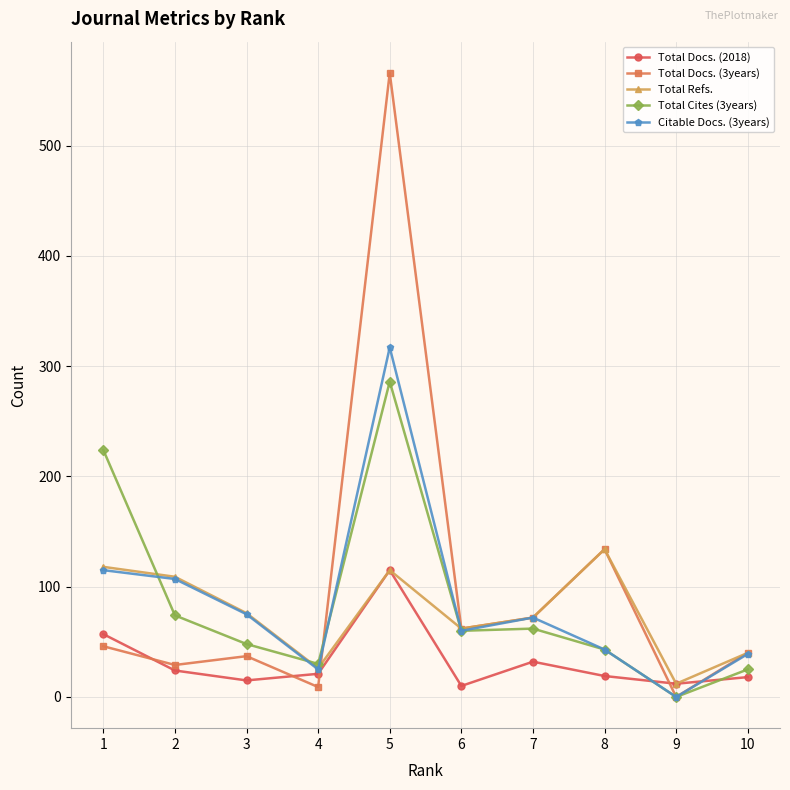

What is the sum of the Total Docs. (2018) values at 5 and 6?

125